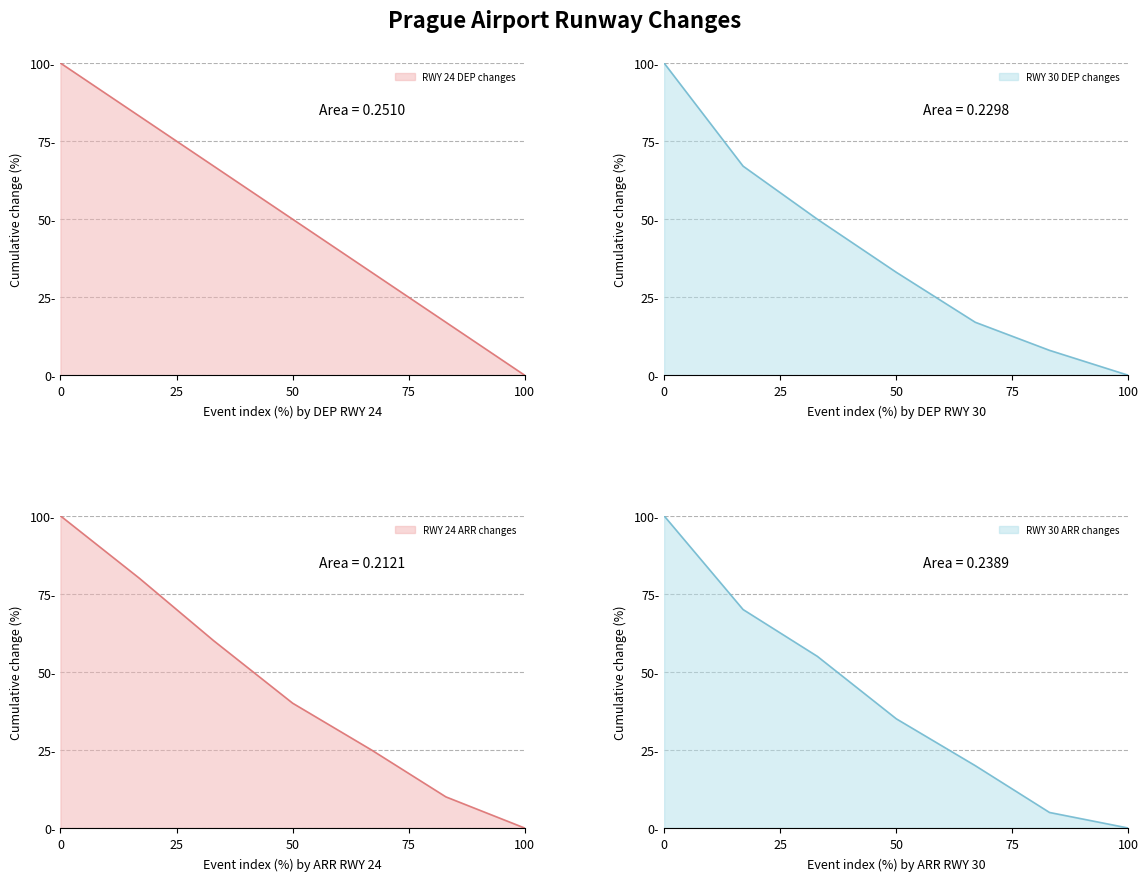

The value of RWY 30 ARR changes at 33 is 20. True or false?

False